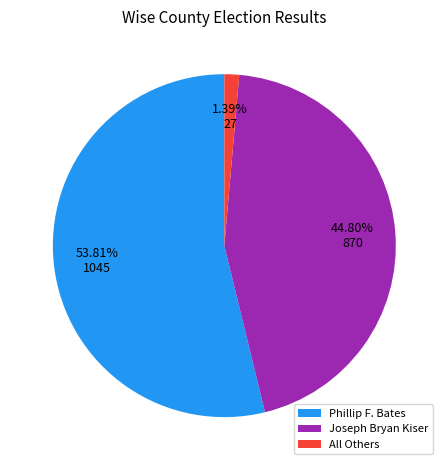

Rank the categories by value from lowest to highest.

All Others, Joseph Bryan Kiser, Phillip F. Bates